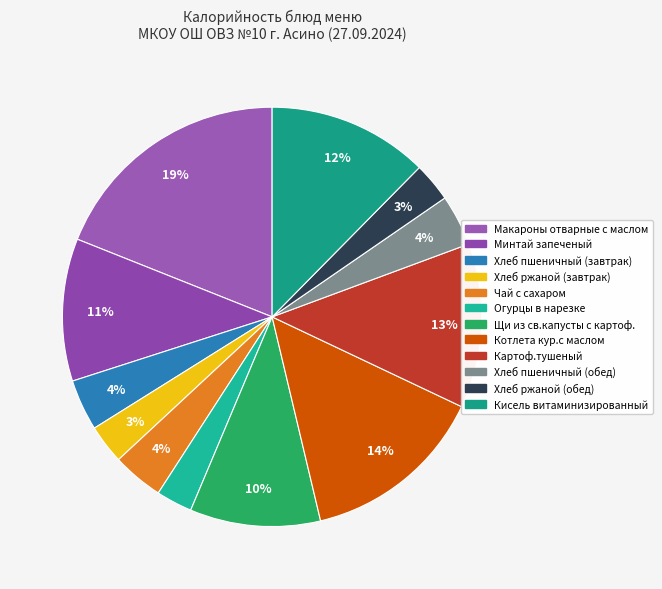

Which slice is the largest?

Макароны отварные с маслом